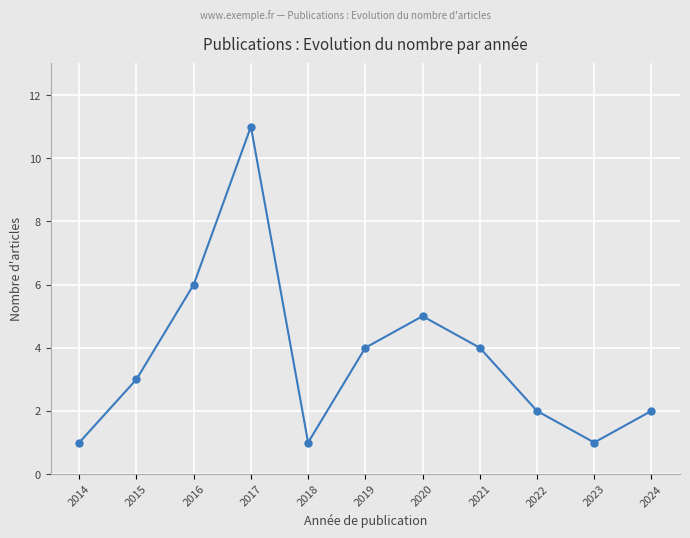

What is the change in value from 2019 to 2020?

+1